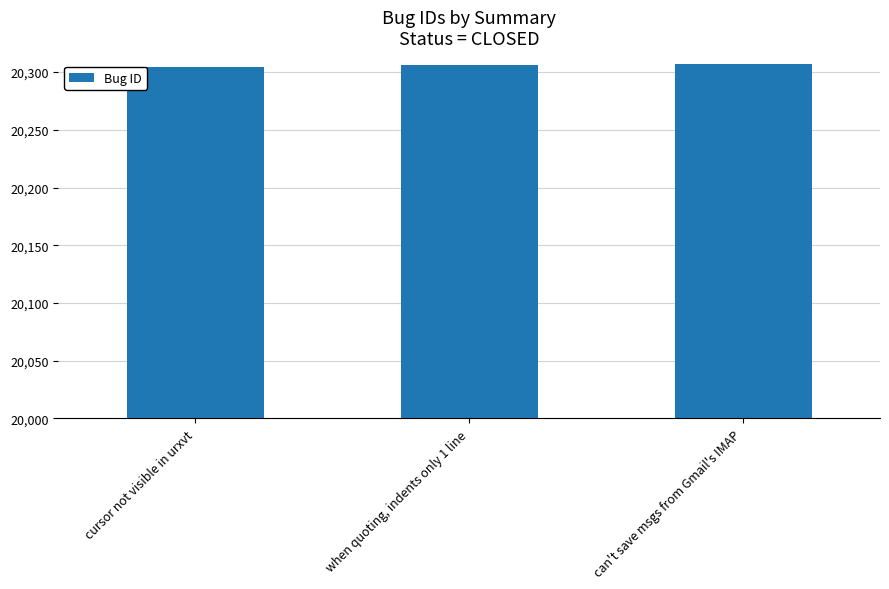

What is the smallest value displayed?

20304